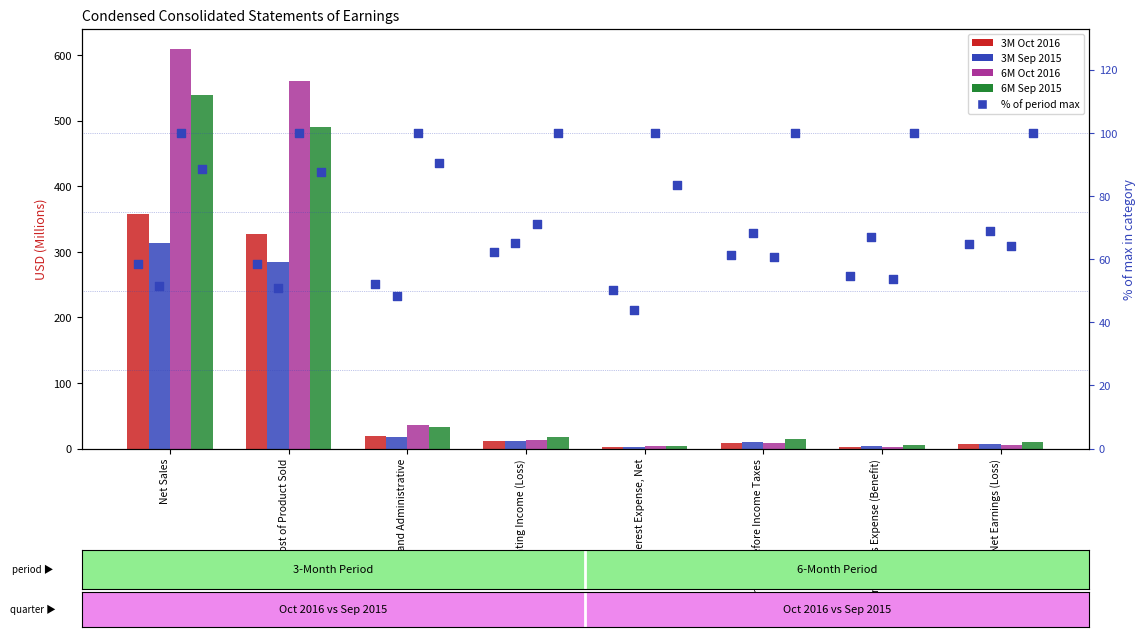

Which series has the largest Y range (max minus min)?

6M Oct 2016